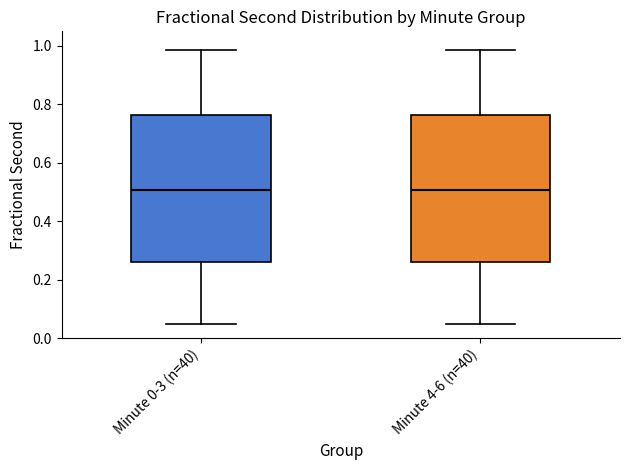

Reading left to right, read every box against the y-axis: the position of its median line, the range the box covers, and the ends of its whiskers. The values are not printed on the chart, so give them approximately, as read against the axis.

Minute 0-3 (n=40): median 0.50, box 0.26 to 0.76, whiskers 0.04 to 0.98
Minute 4-6 (n=40): median 0.50, box 0.26 to 0.76, whiskers 0.04 to 0.98